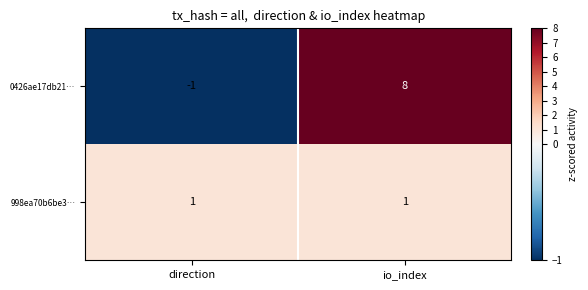

Reading right to left, transcribe all the data shown in this chart.

0426ae17db21…: 8	-1
998ea70b6be3…: 1	1